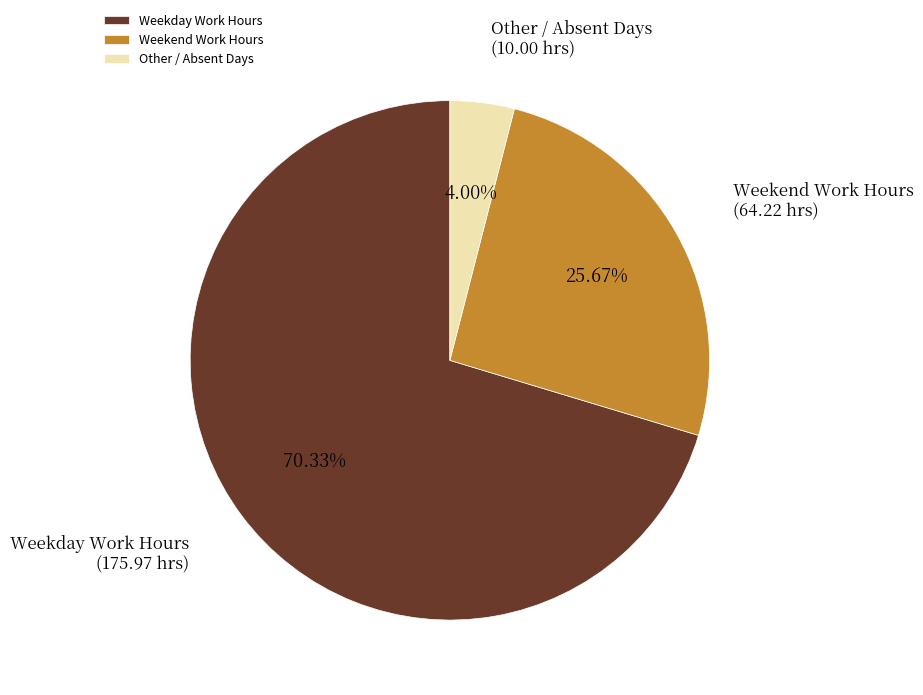

Does any single category account for the majority?

Yes